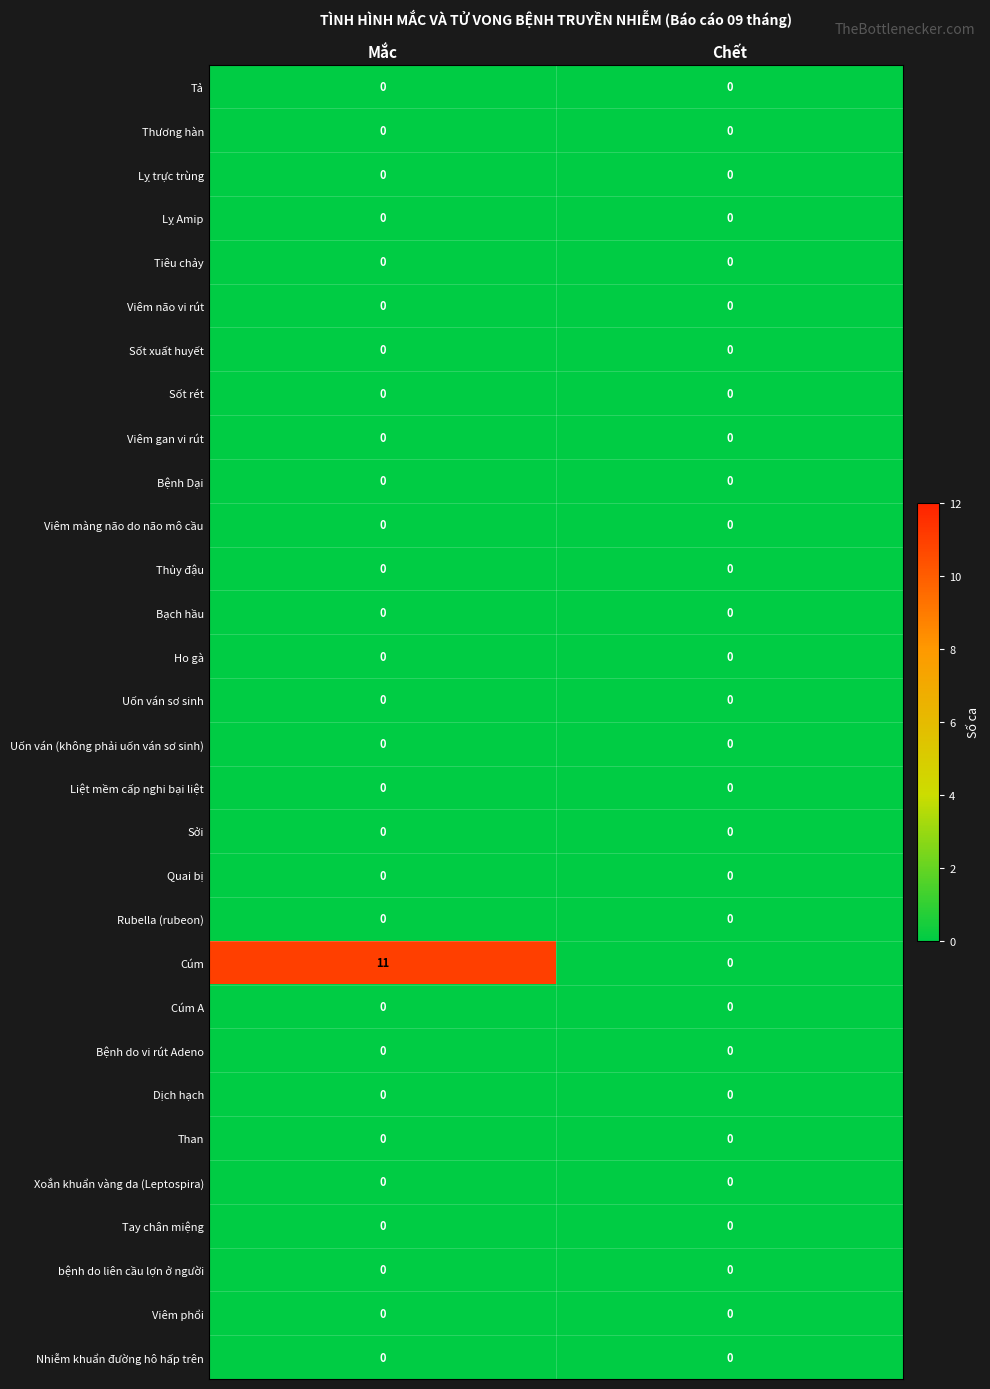

Between Mắc and Chết, which series saw the biggest shift?

Cúm